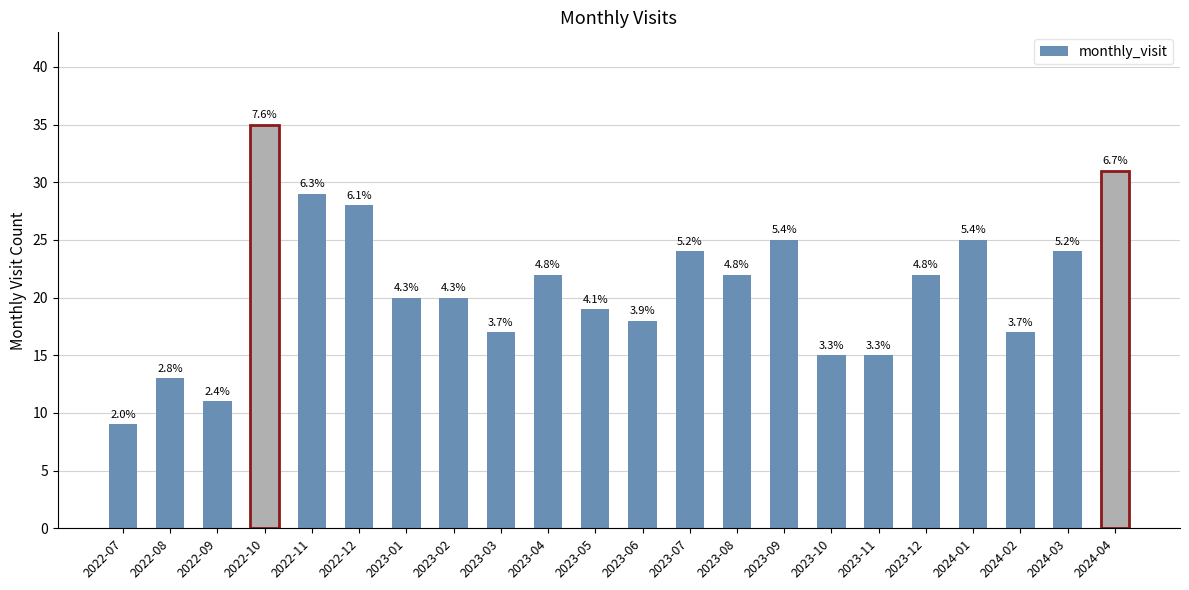

Reading right to left, list all the values displayed in this chart.

2024-04=31	2024-03=24	2024-02=17	2024-01=25	2023-12=22	2023-11=15	2023-10=15	2023-09=25	2023-08=22	2023-07=24	2023-06=18	2023-05=19	2023-04=22	2023-03=17	2023-02=20	2023-01=20	2022-12=28	2022-11=29	2022-10=35	2022-09=11	2022-08=13	2022-07=9